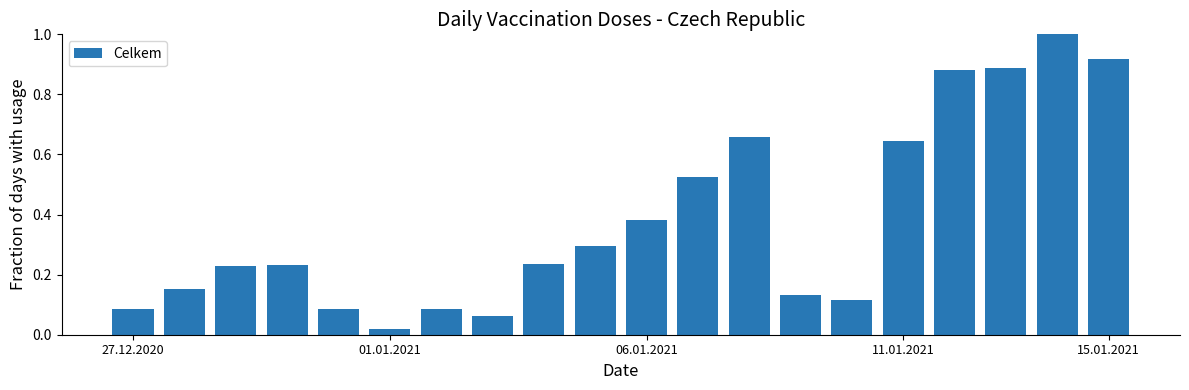

What is the maximum value shown in the chart?

1.0